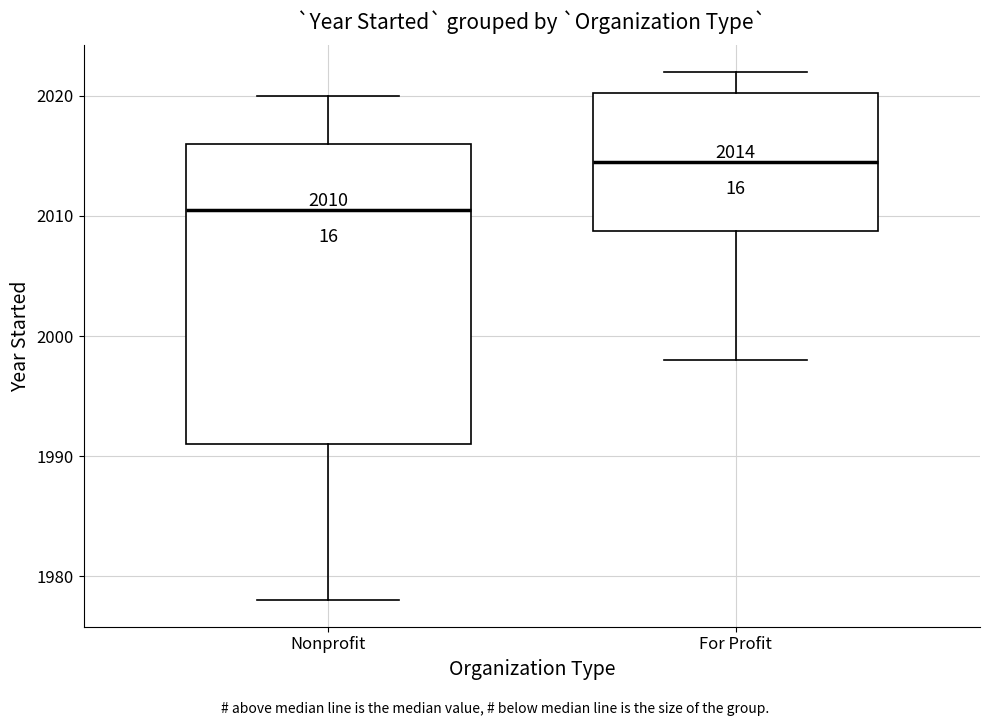

Which box's median line is the lowest?

Nonprofit